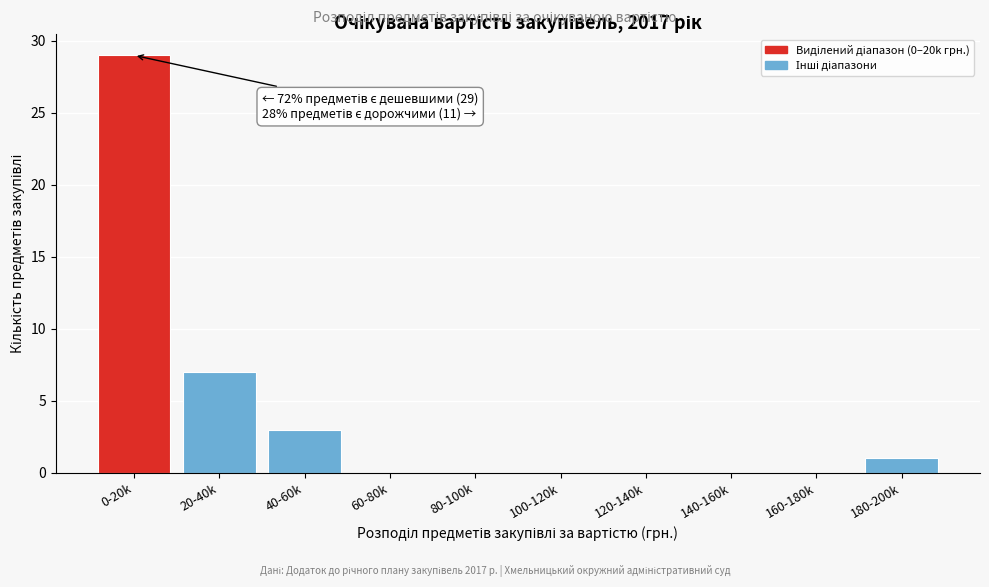

Reading right to left, what are all the values shown in this chart?

180-200k=1	160-180k=0	140-160k=0	120-140k=0	100-120k=0	80-100k=0	60-80k=0	40-60k=3	20-40k=7	0-20k=29